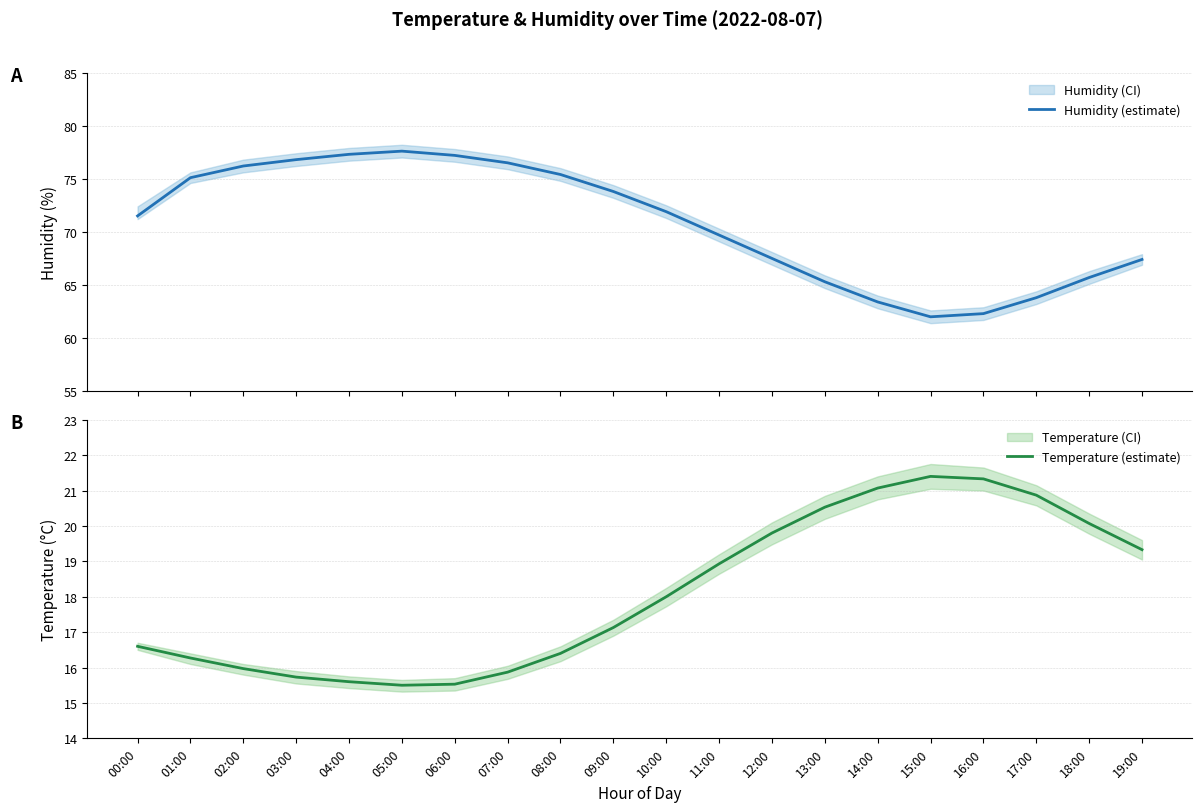

Which has a higher value, 12:00 or 15:00?

12:00